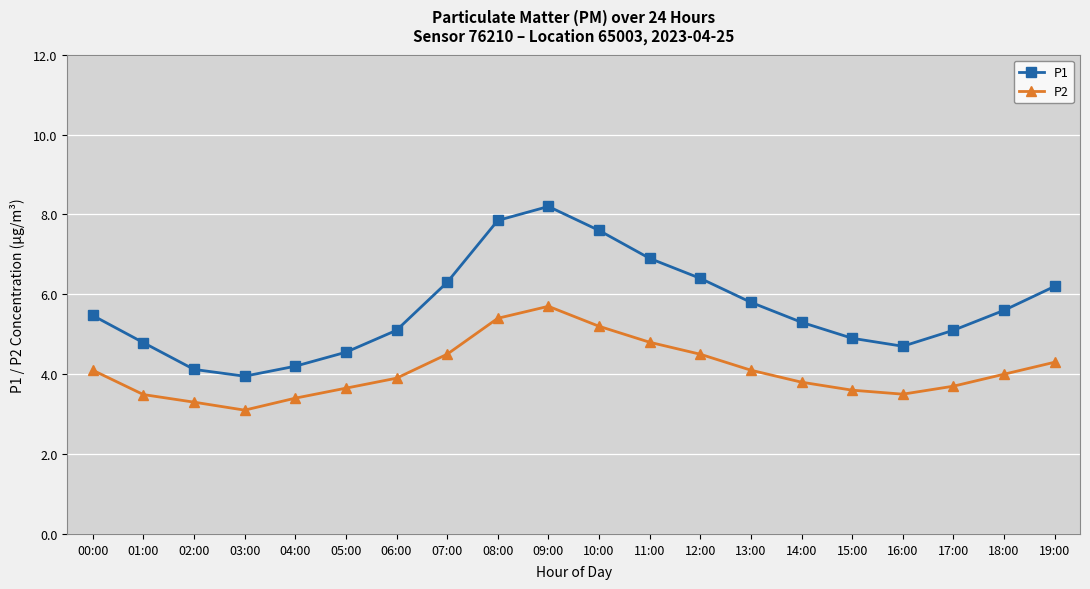

Which series has the largest total across all categories?

P1